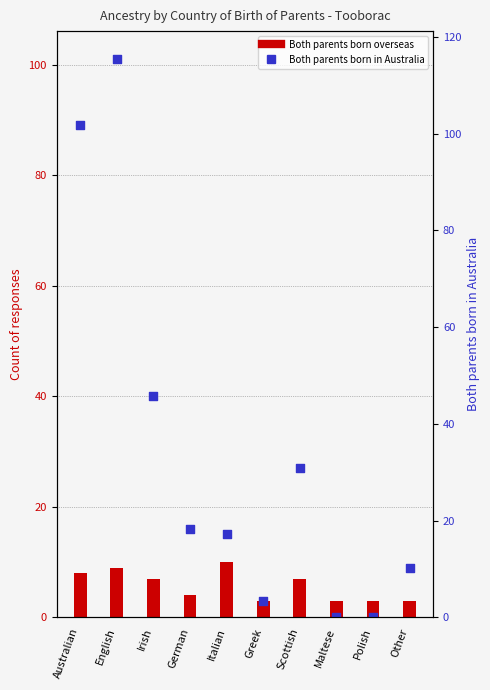

Which series has the largest Y range (max minus min)?

Both parents born in Australia